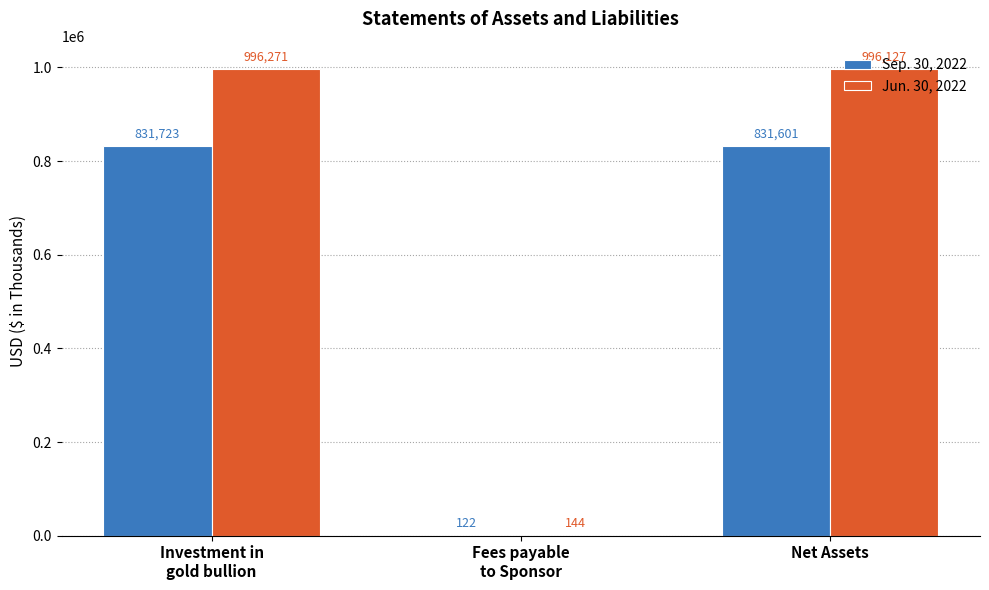

Reading left to right, what are all the values shown in this chart?

Sep. 30, 2022: 831723	122	831601
Jun. 30, 2022: 996271	144	996127